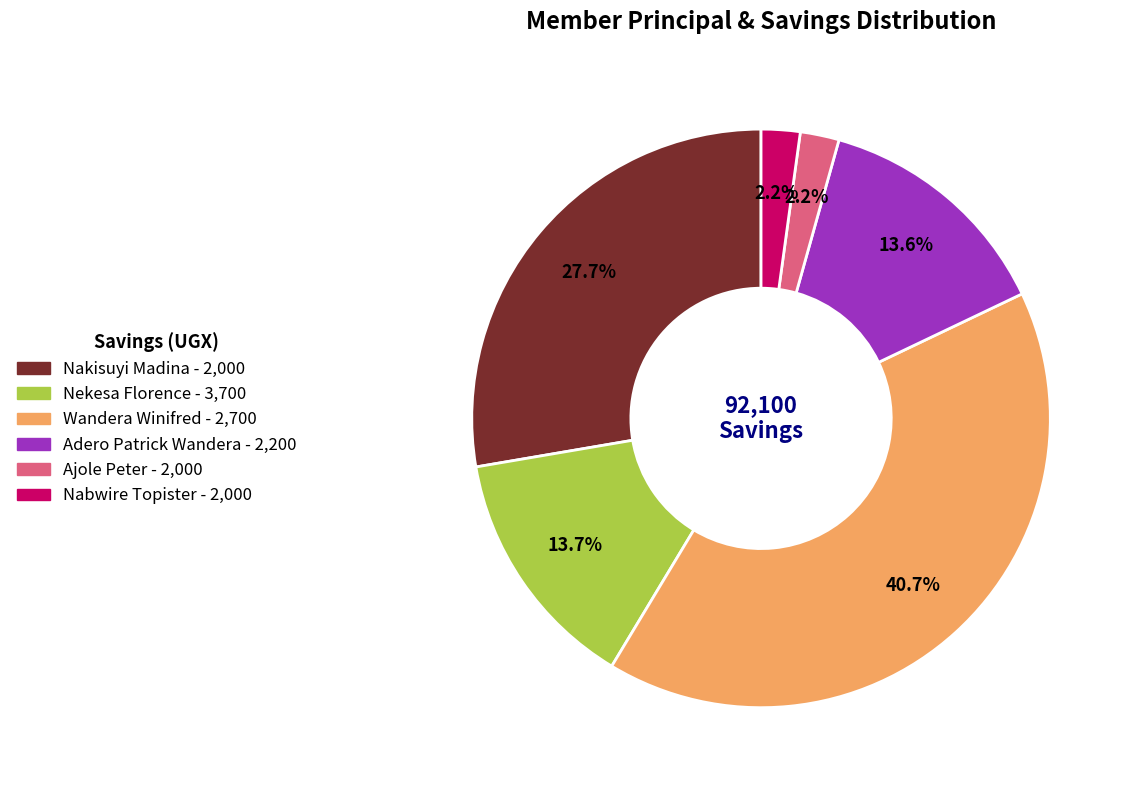

Is there any slice that represents more than half of the pie?

No